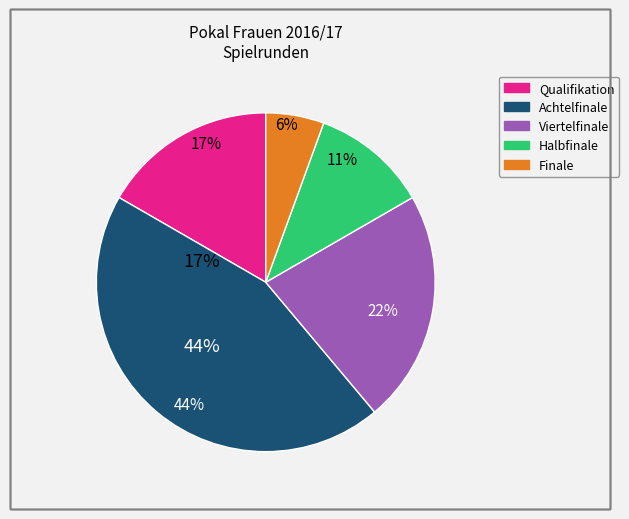

To the nearest percent, what portion does Halbfinale represent?

11%